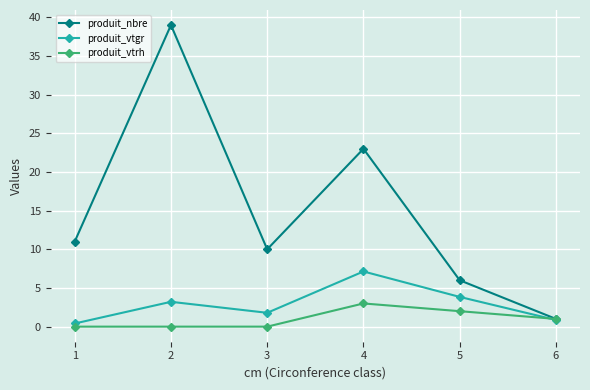

Rank the series by their maximum value, from highest to lowest.

produit_nbre, produit_vtgr, produit_vtrh